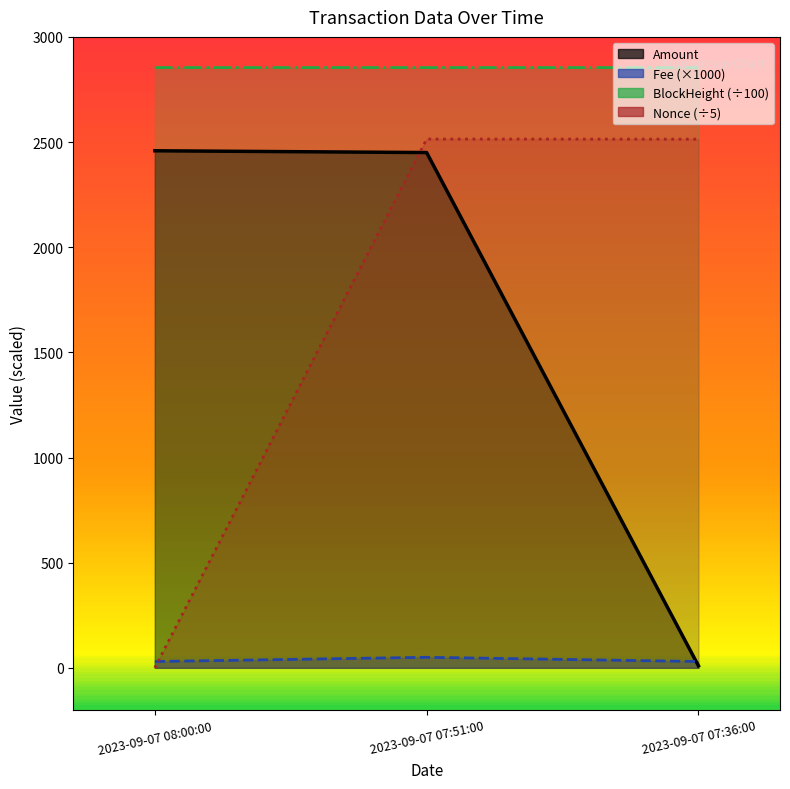

List the labels in order of Amount (line) value, largest first.

2023-09-07 08:00:00, 2023-09-07 07:51:00, 2023-09-07 07:36:00